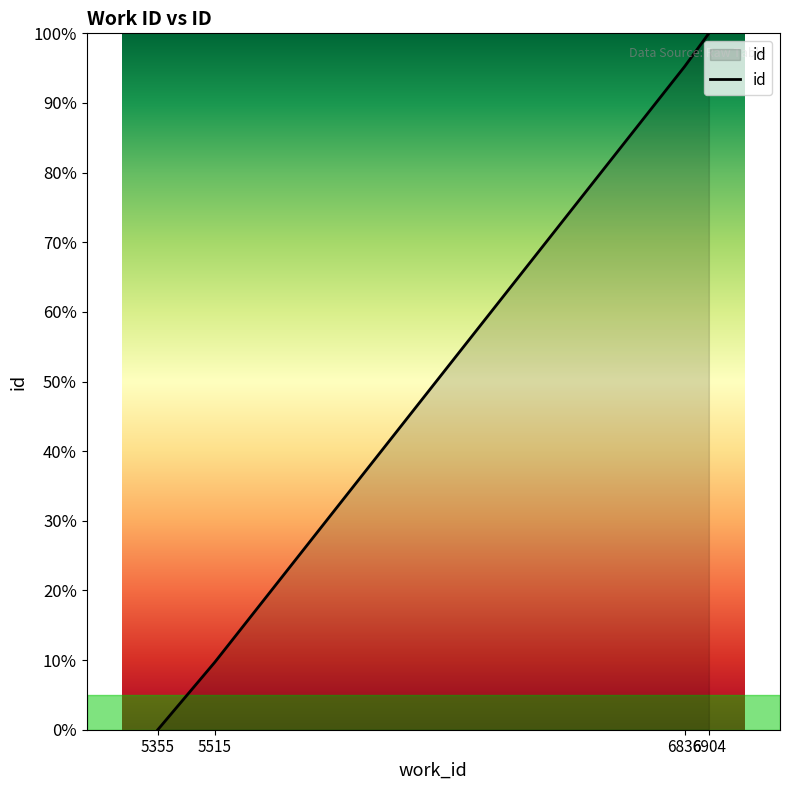

How many categories are shown in the chart?

4